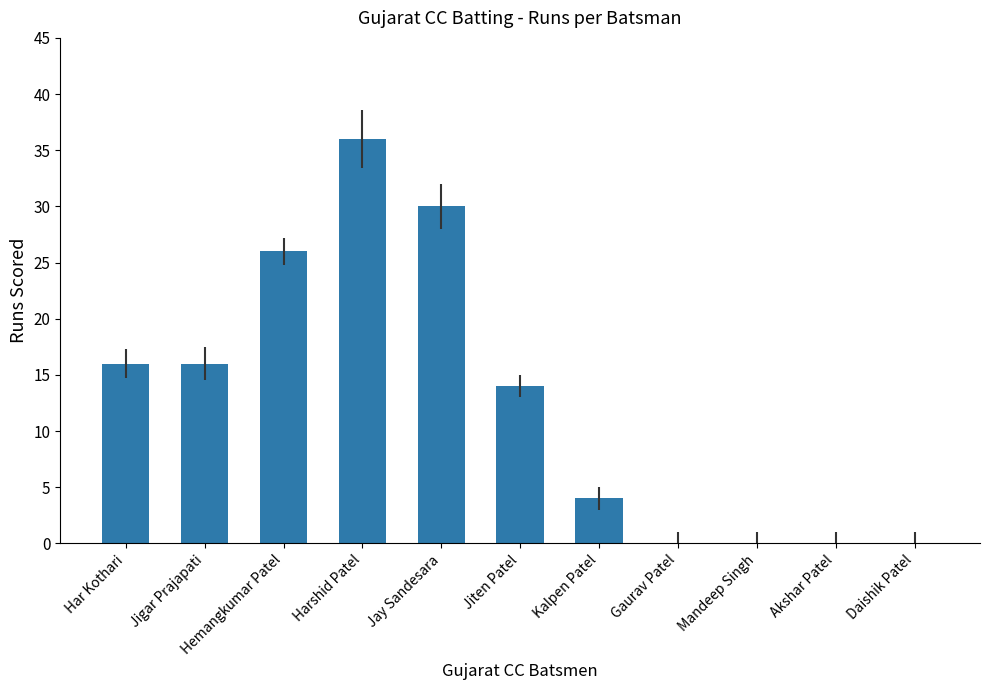

True or false: the data shows 30 at Jay Sandesara.

True